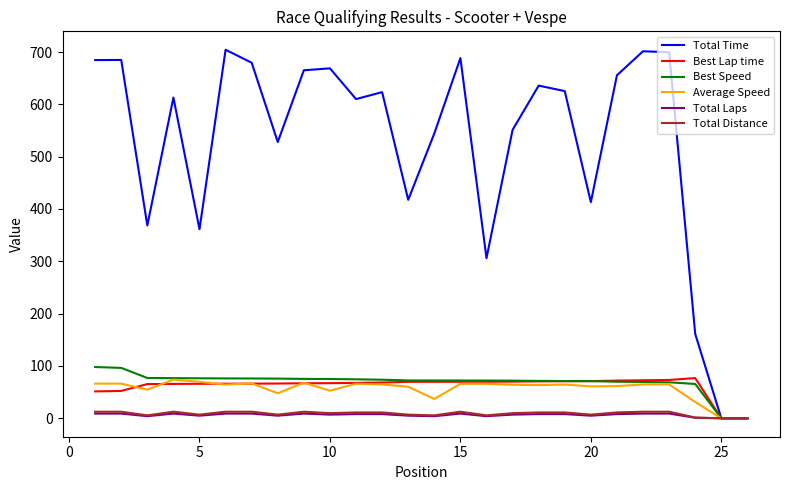

Which series has the largest total across all categories?

Total Time